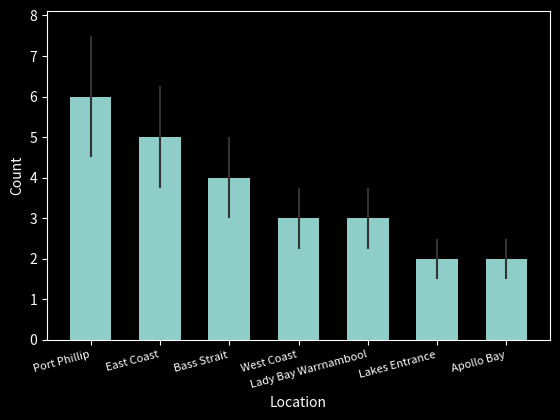

What is the smallest value displayed?

2